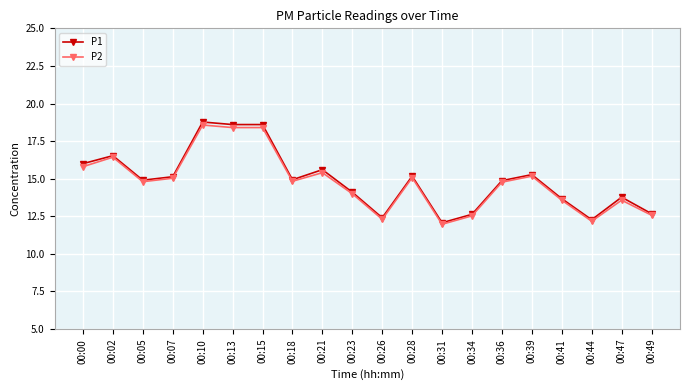

Which series has the widest spread of values?

P1